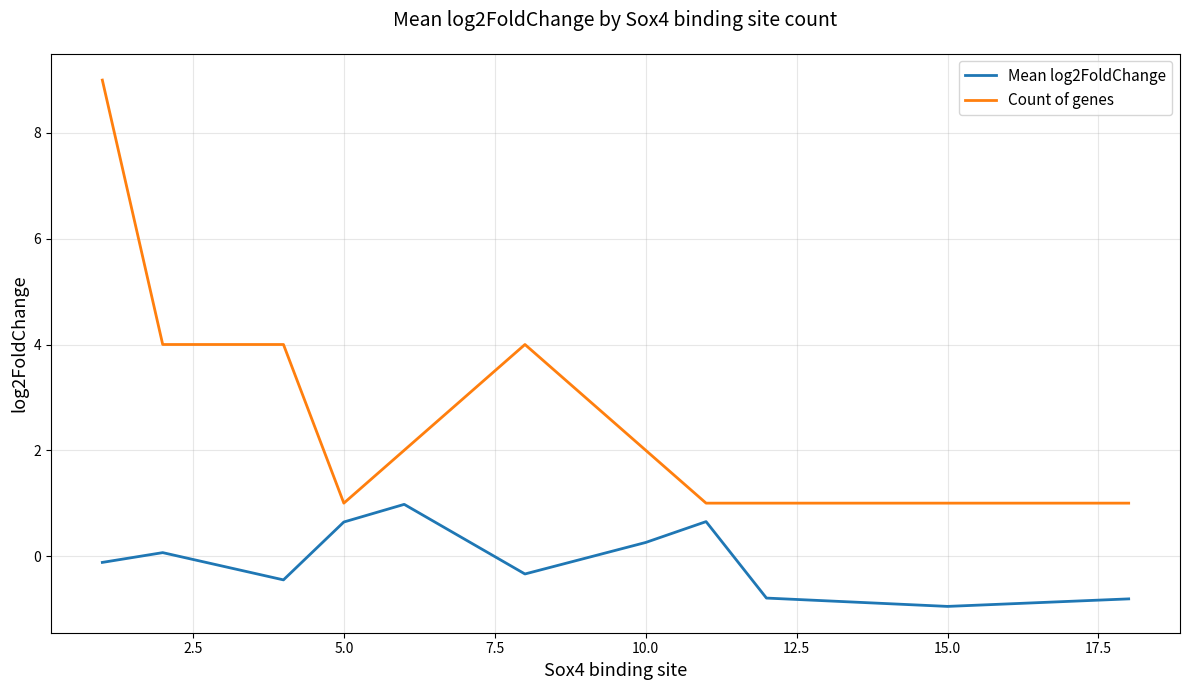

True or false: Mean log2FoldChange and Count of genes cross at least once.

False